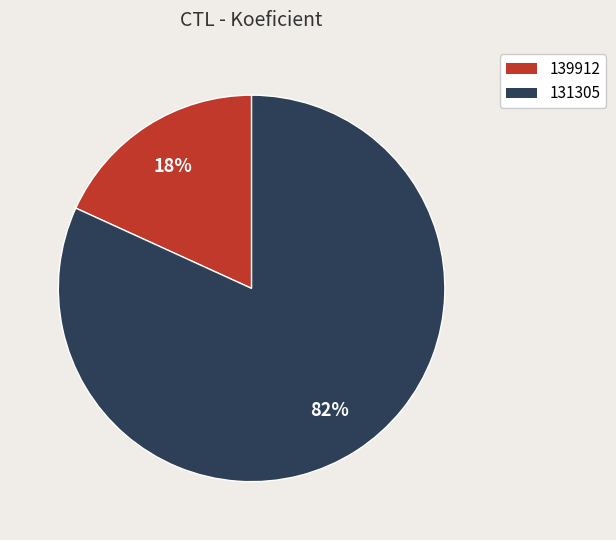

To the nearest percent, what portion does 131305 represent?

82%